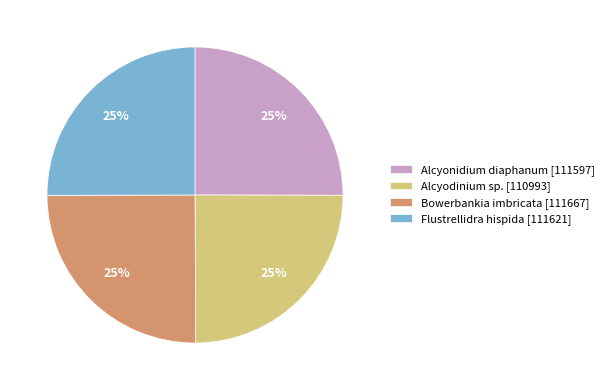

To the nearest percent, what is the combined percentage of Bowerbankia imbricata [111667] and Alcyonidium diaphanum [111597]?

50%